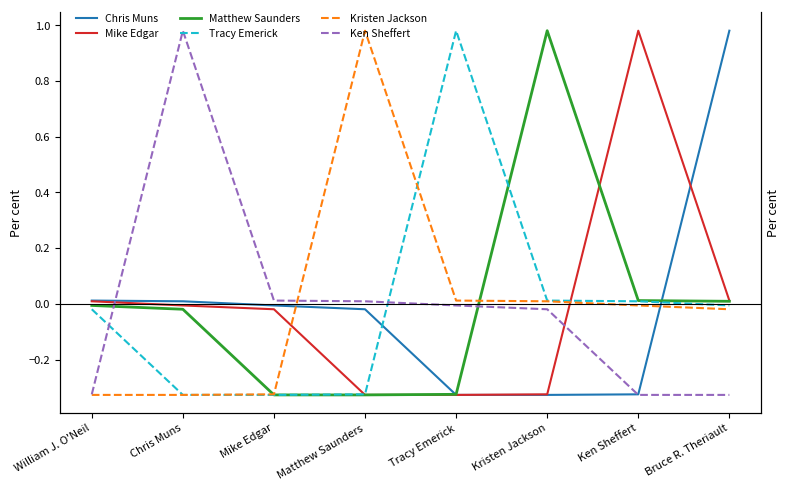

How many lines are shown in the chart?

6